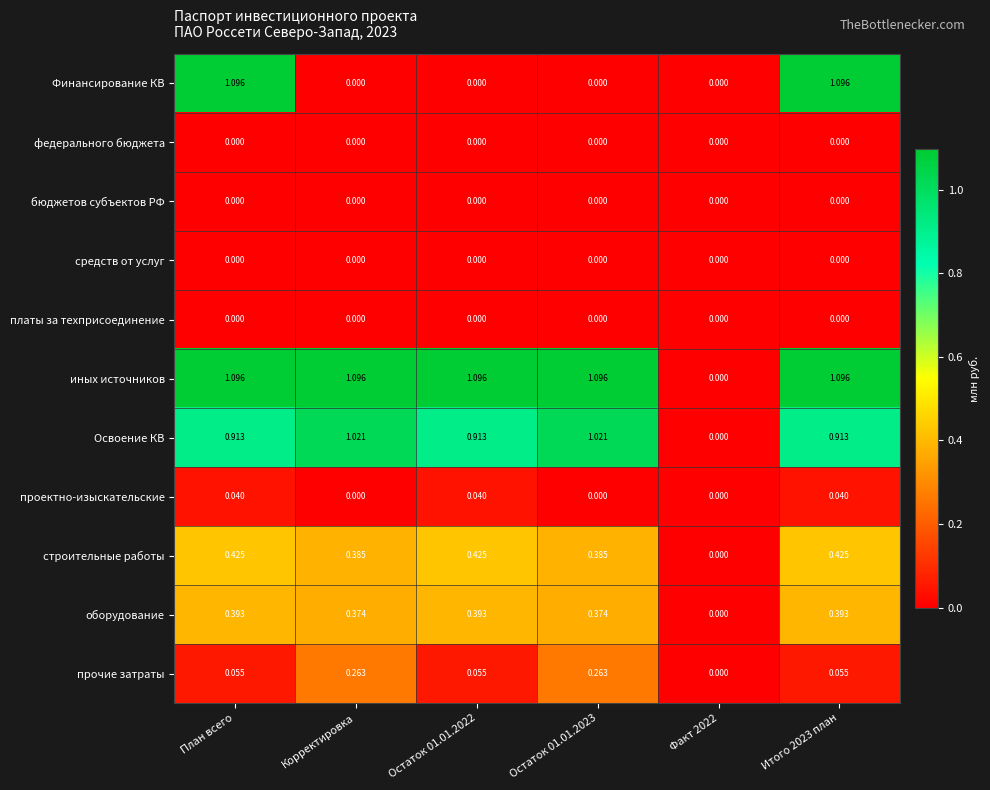

How many distinct data groups are displayed?

11